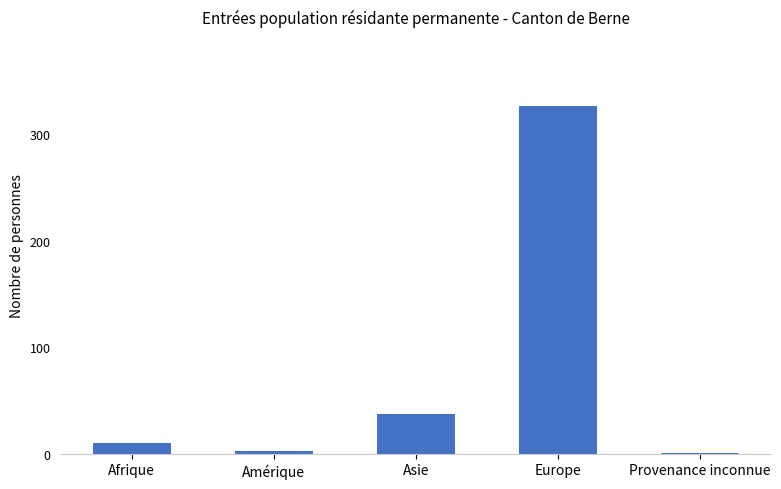

At which category does the chart reach its peak across all series?

Europe